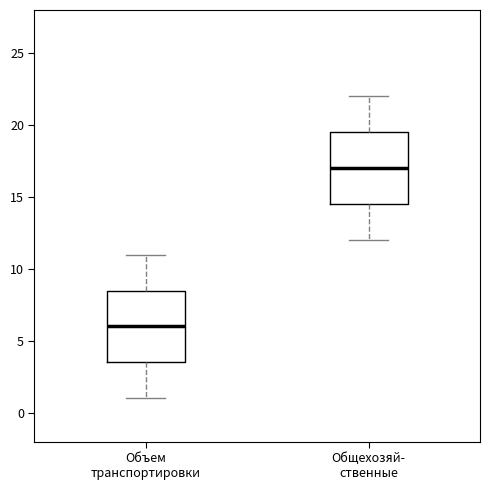

Reading left to right, read every box against the y-axis: the position of its median line, the range the box covers, and the ends of its whiskers. The values are not printed on the chart, so give them approximately, as read against the axis.

Объем транспортировки: median 6.0, box 3.5 to 8.5, whiskers 1.0 to 11.0
Общехозяй- ственные: median 17.0, box 14.5 to 19.5, whiskers 12.0 to 22.0